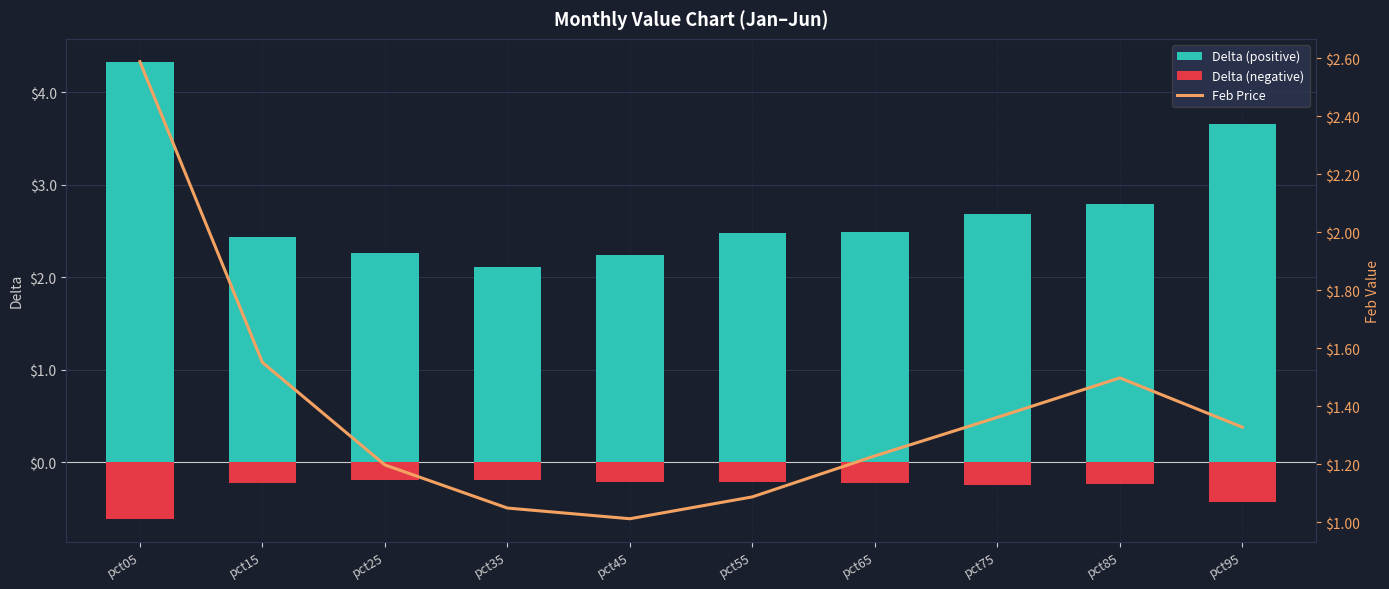

Reading left to right, transcribe all the data shown in this chart.

Delta (positive): pct05=4.3	pct15=2.4	pct25=2.3	pct35=2.1	pct45=2.2	pct55=2.5	pct65=2.5	pct75=2.7	pct85=2.8	pct95=3.7
Delta (negative): pct05=-0.6	pct15=-0.2	pct25=-0.2	pct35=-0.2	pct45=-0.2	pct55=-0.2	pct65=-0.2	pct75=-0.3	pct85=-0.2	pct95=-0.4
Feb Price: pct05=2.6	pct15=1.6	pct25=1.2	pct35=1.0	pct45=1.0	pct55=1.1	pct65=1.2	pct75=1.4	pct85=1.5	pct95=1.3